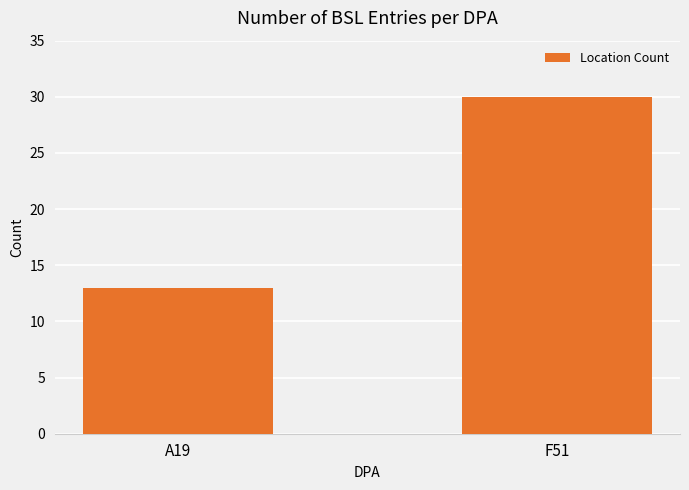

How many data points are less than 30?

1